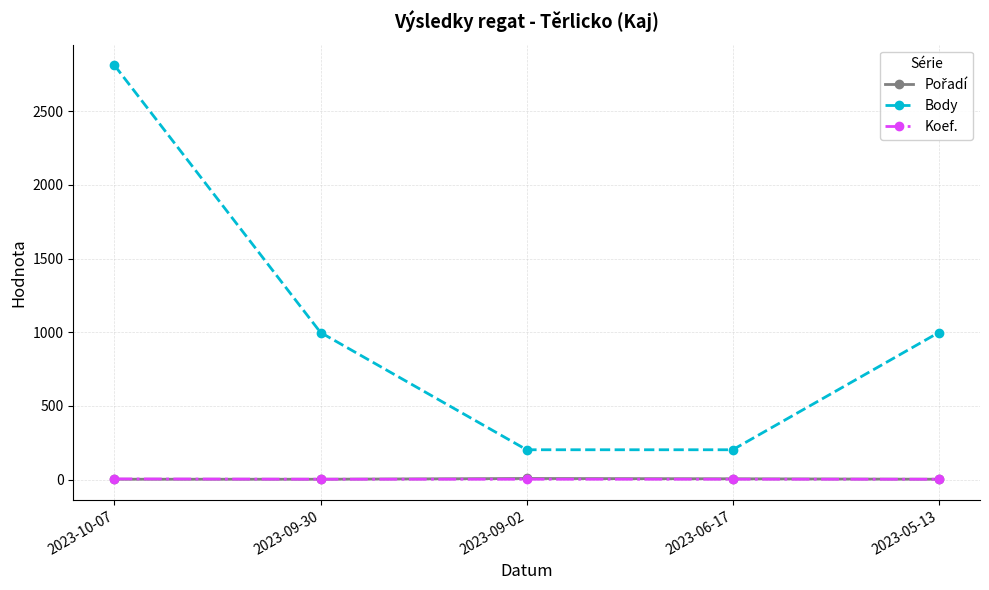

What is the value of the Body point at the 2nd from the left?

998